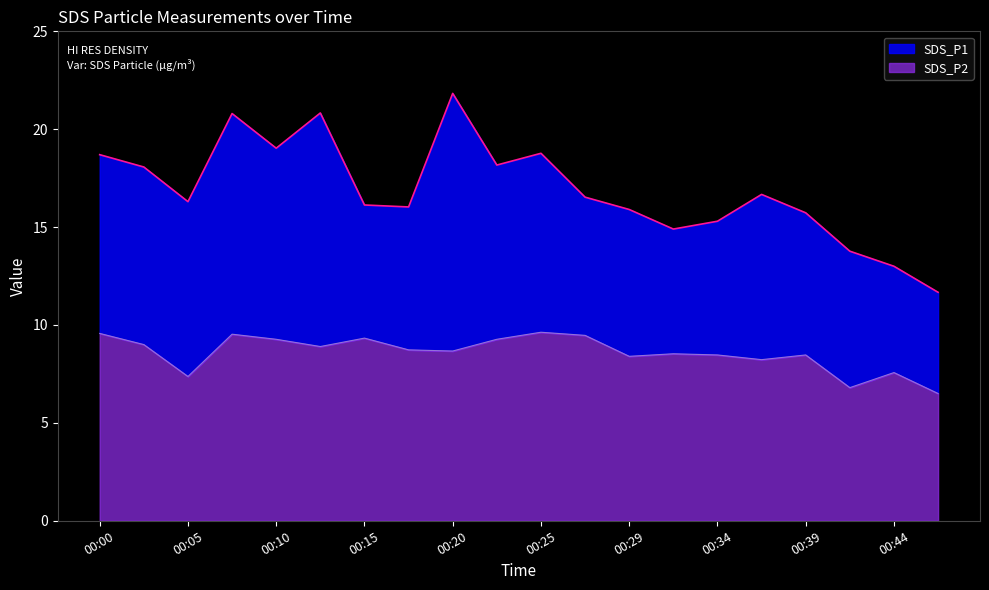

Rank the series by their average value, from lowest to highest.

SDS_P2, SDS_P1